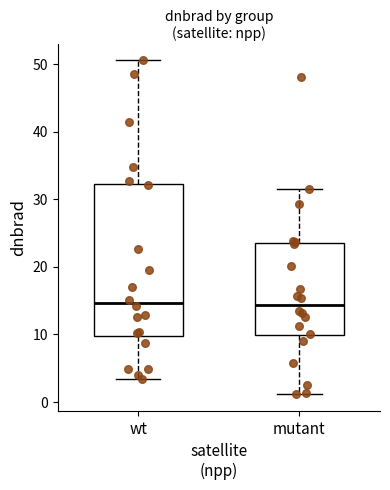

Reading left to right, transcribe this box plot: for each box, give where its median line is, the range the box spans, and where its two whiskers end, as read against the y-axis. The values are not printed on the chart, so give them approximately, as read against the axis.

wt: median 15, box 10 to 32, whiskers 3 to 51
mutant: median 14, box 10 to 24, whiskers 1 to 32